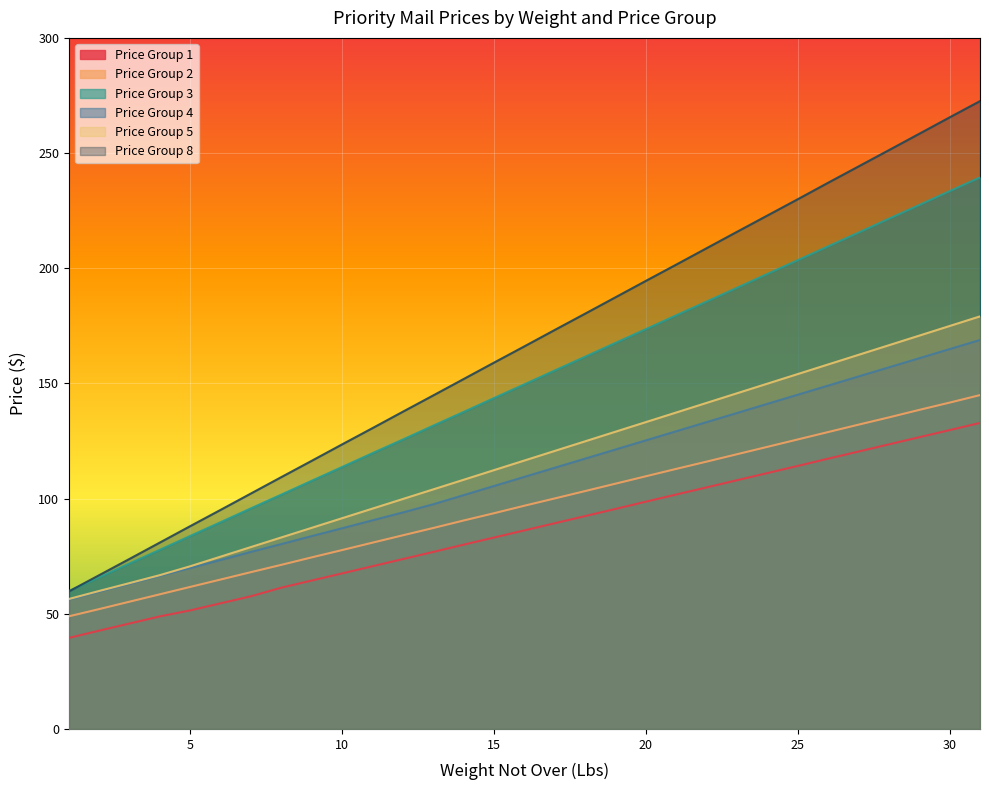

What is the total value across all series at 19?

807.4